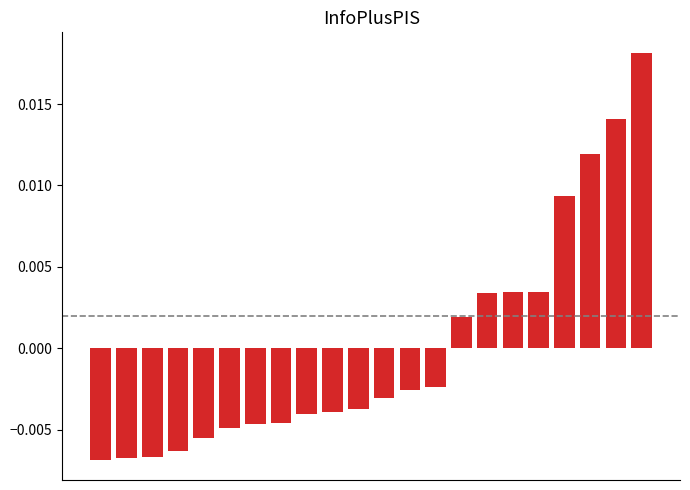

List the labels in order of value, smallest first.

0, 1, 2, 3, 4, 5, 6, 7, 8, 9, 10, 11, 12, 13, 14, 15, 16, 17, 18, 19, 20, 21